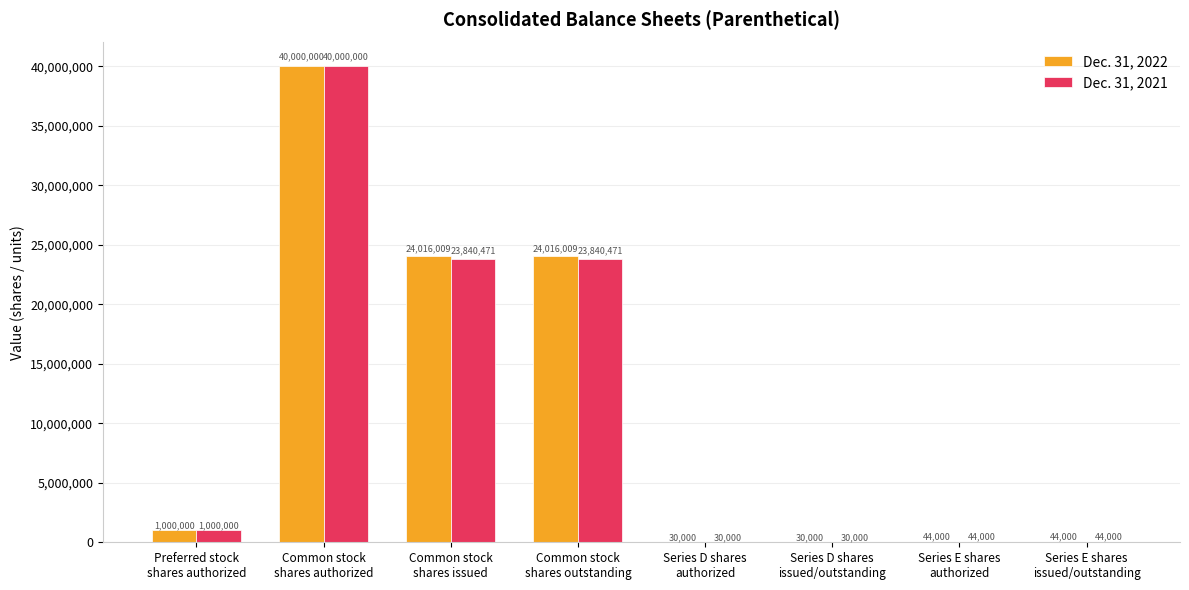

What is the average value of the Dec. 31, 2022 series?

11147502